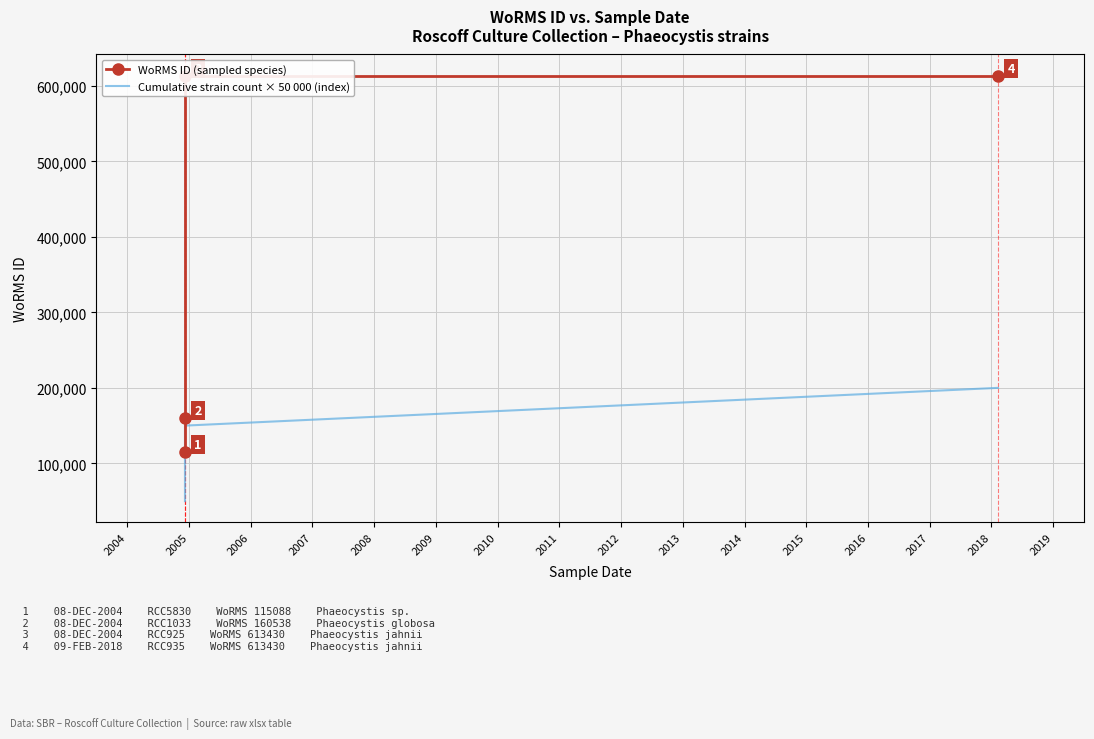

Which series has the largest range (max minus min)?

WoRMS ID (sampled species)